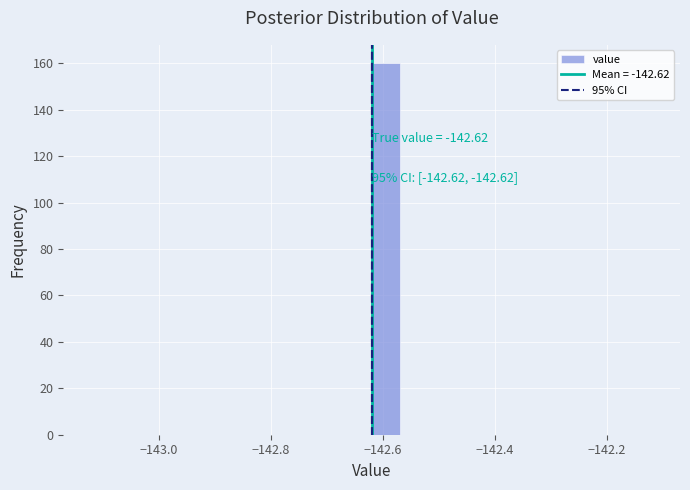

Around what value on the x-axis is the tallest bar? Give the approximate position of its centre, as read against the axis.

-142.60